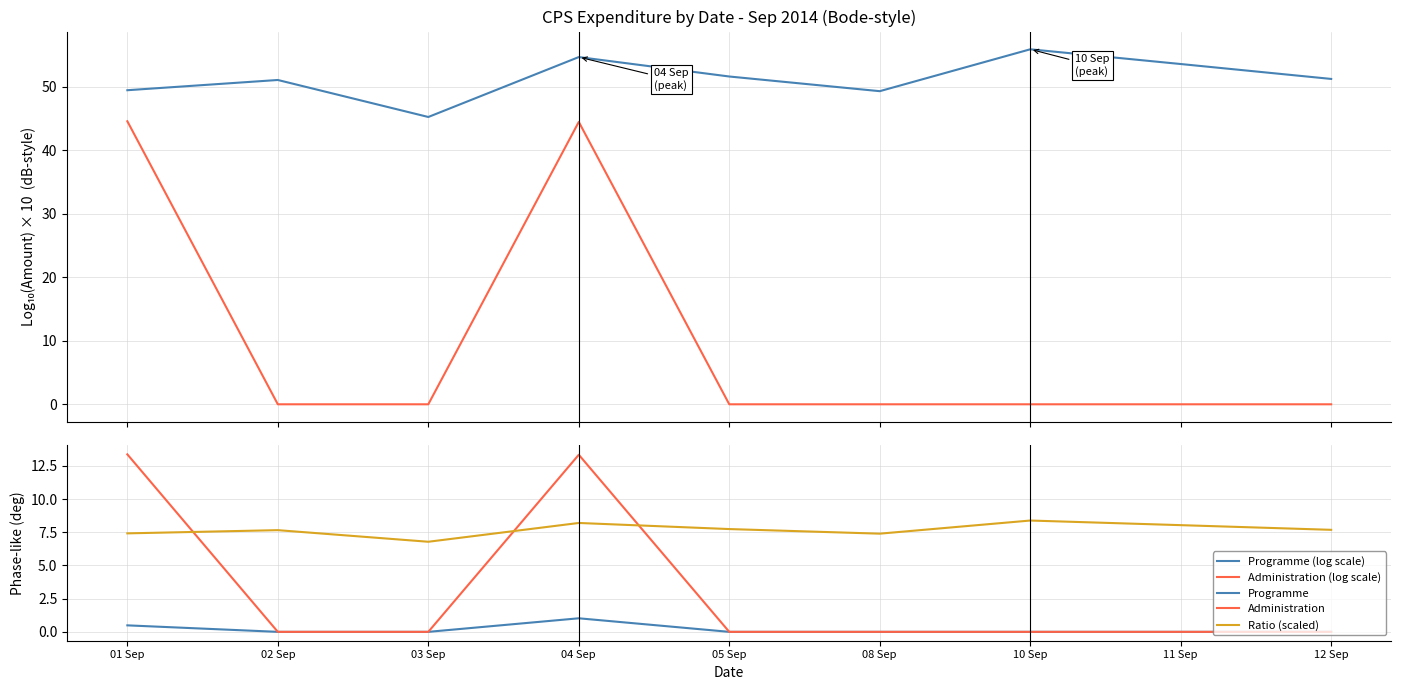

Between 02 Sep and 04 Sep, which is larger?

04 Sep